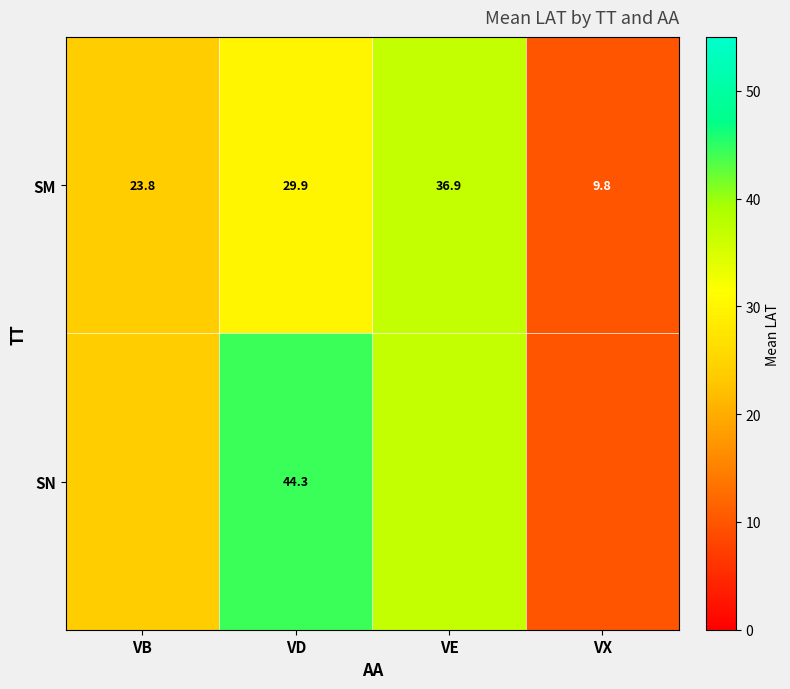

How many data points in SM are less than 29?

2